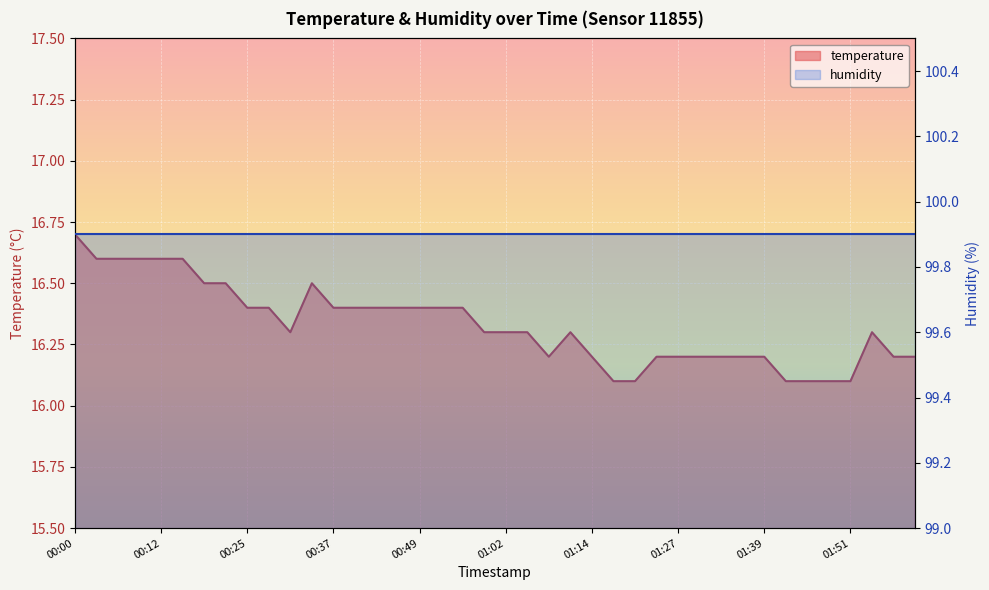

What is the value of the 25th point from the left?

16.2